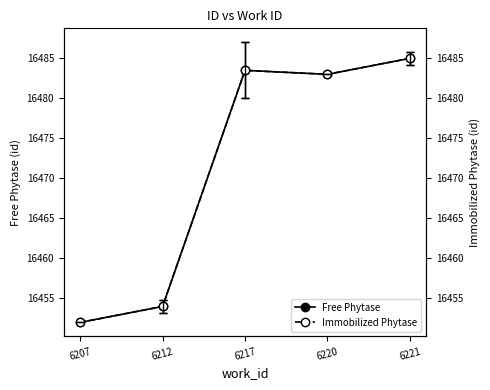

True or false: Immobilized Phytase has a value of 24056.4 at 6212.

False